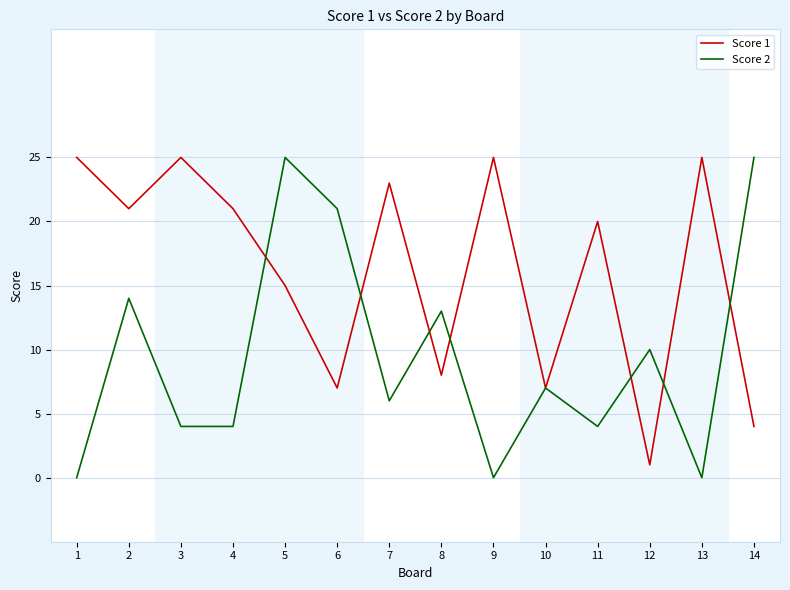

True or false: Score 2 has more than 1 interior local peaks.

True